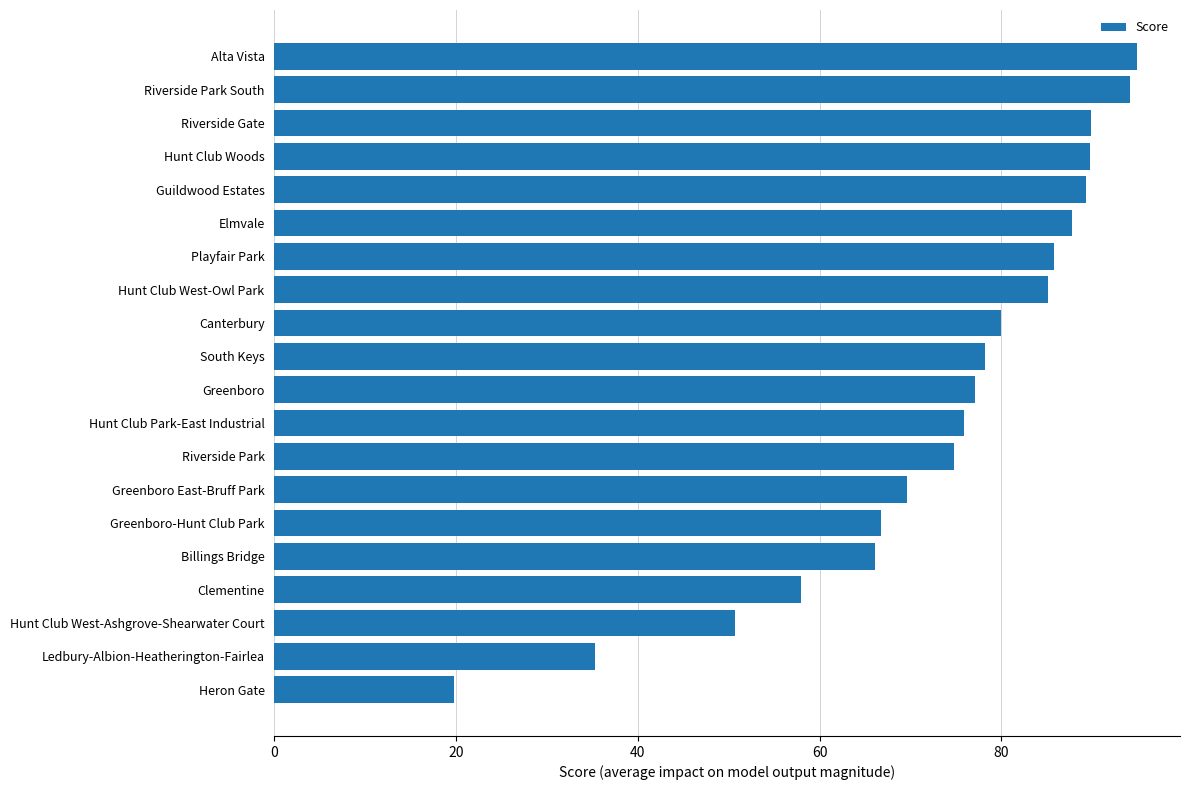

Which has a higher value, Hunt Club Park-East Industrial or Heron Gate?

Hunt Club Park-East Industrial